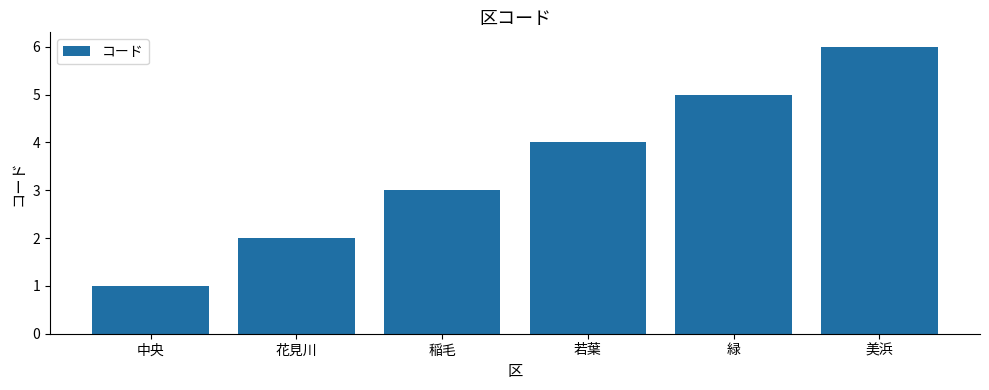

What is the label of the 6th bar from the right?

中央